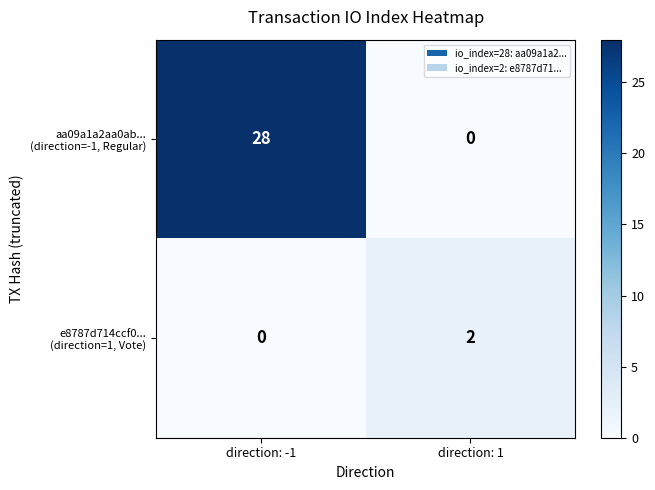

What is the total value across all series at direction: -1?

28